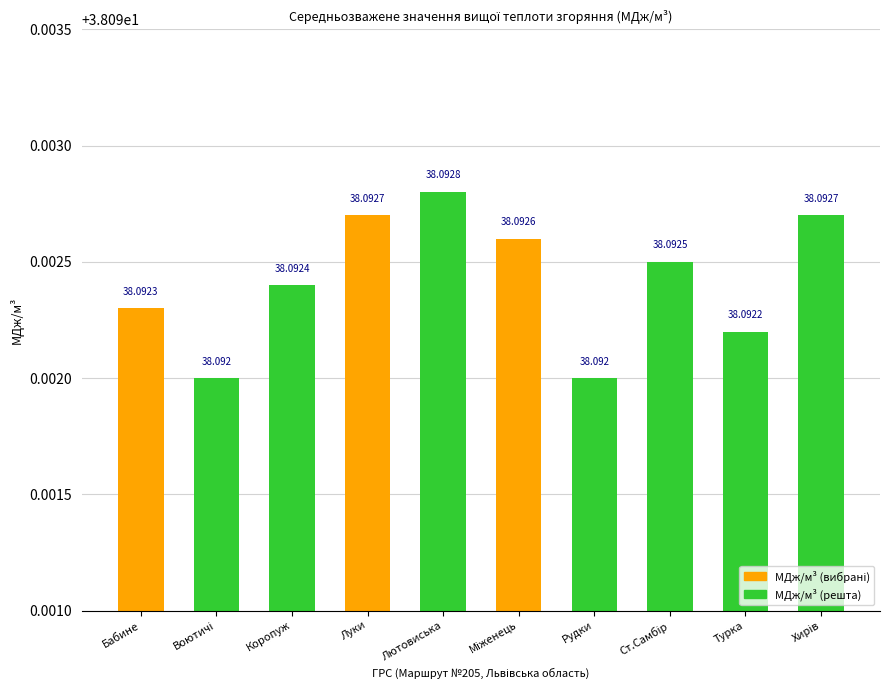

What is the sum of all values?

380.9